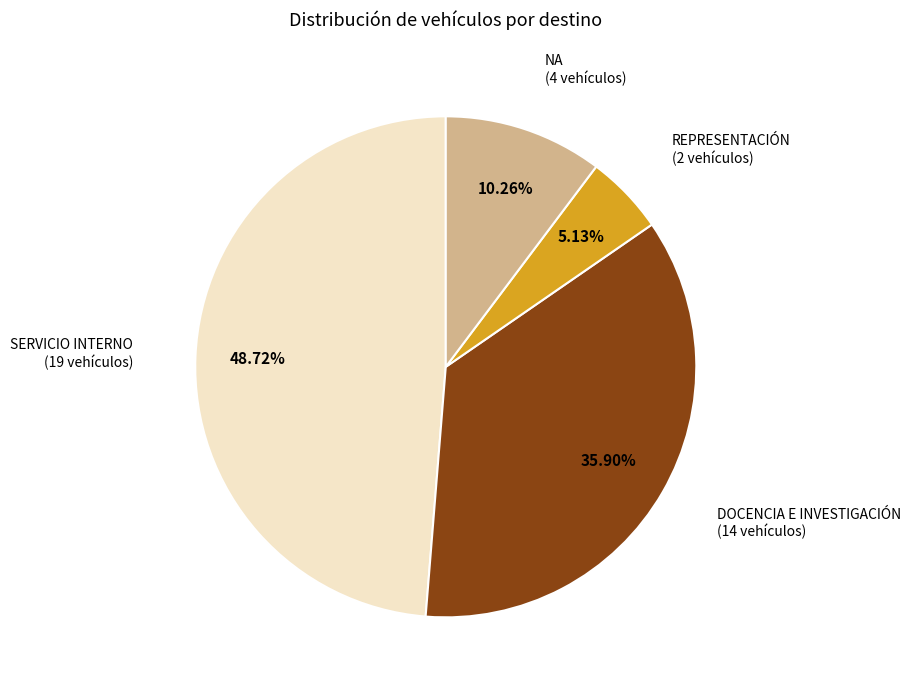

To the nearest percent, what portion does REPRESENTACIÓN represent?

5%